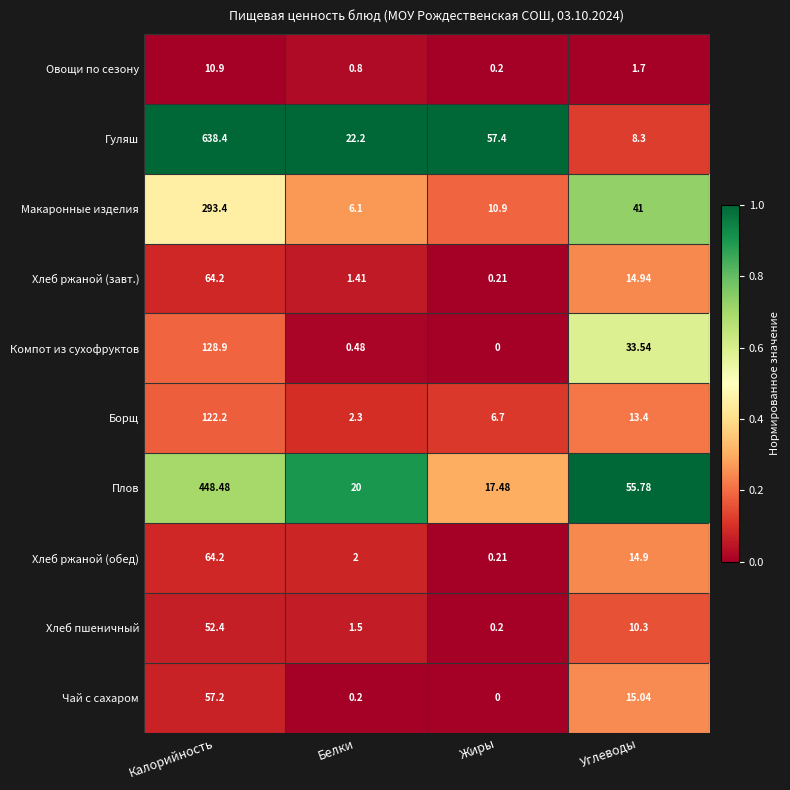

List the labels in order of Макаронные изделия value, smallest first.

Белки, Жиры, Углеводы, Калорийность